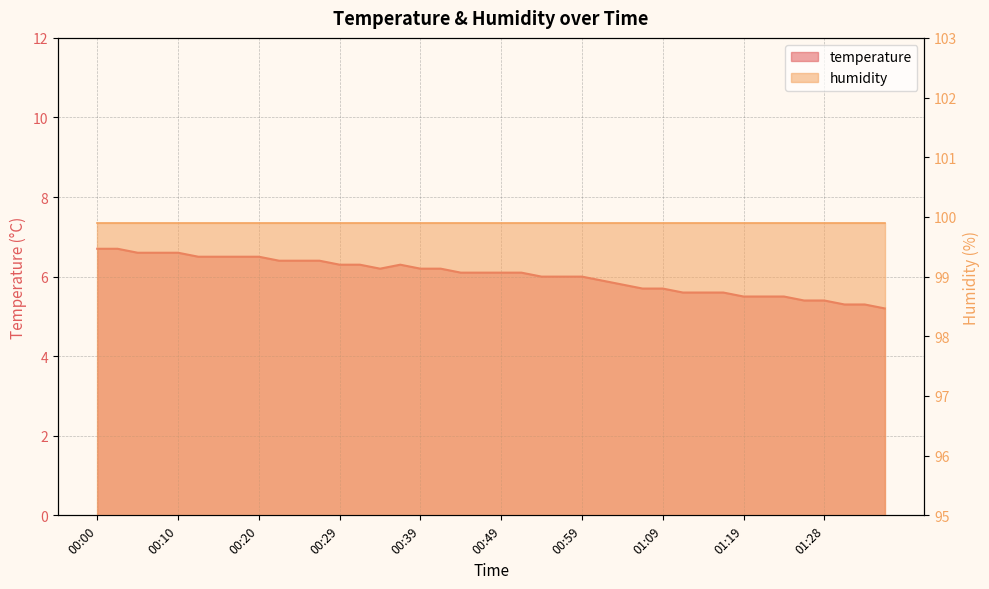

Rank the categories by value from highest to lowest.

00:00, 00:02, 00:05, 00:07, 00:10, 00:12, 00:15, 00:17, 00:20, 00:22, 00:24, 00:27, 00:29, 00:32, 00:37, 00:34, 00:39, 00:42, 00:44, 00:46, 00:49, 00:51, 00:54, 00:56, 00:59, 01:01, 01:04, 01:06, 01:09, 01:11, 01:14, 01:16, 01:19, 01:21, 01:23, 01:26, 01:28, 01:31, 01:33, 01:36